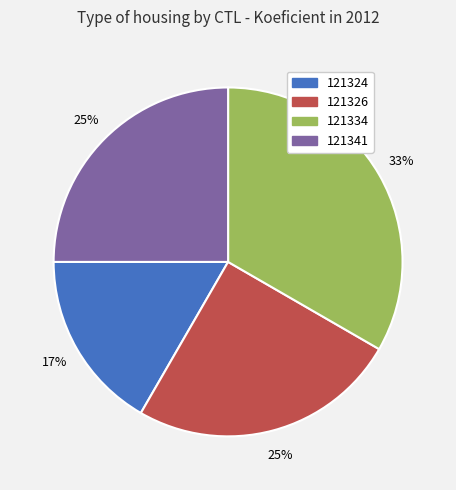

The 121334 slice represents 46% of the pie. True or false?

False